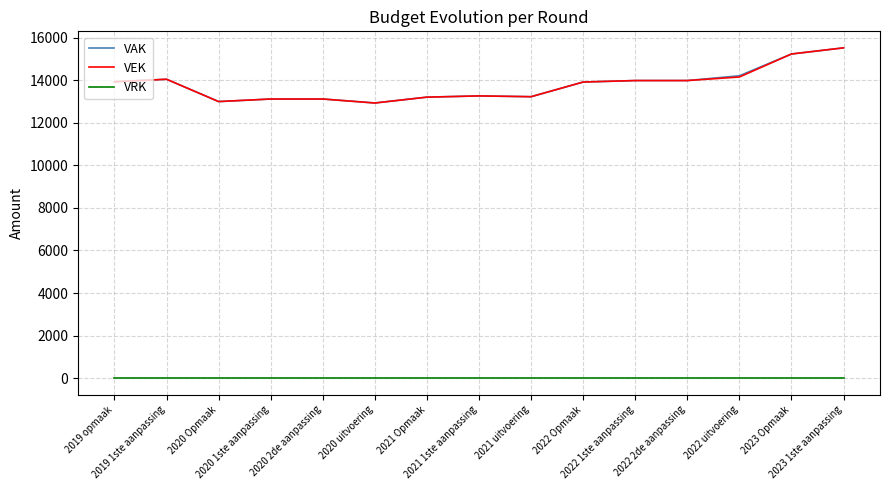

At which category does the chart reach its peak across all series?

2023 1ste aanpassing